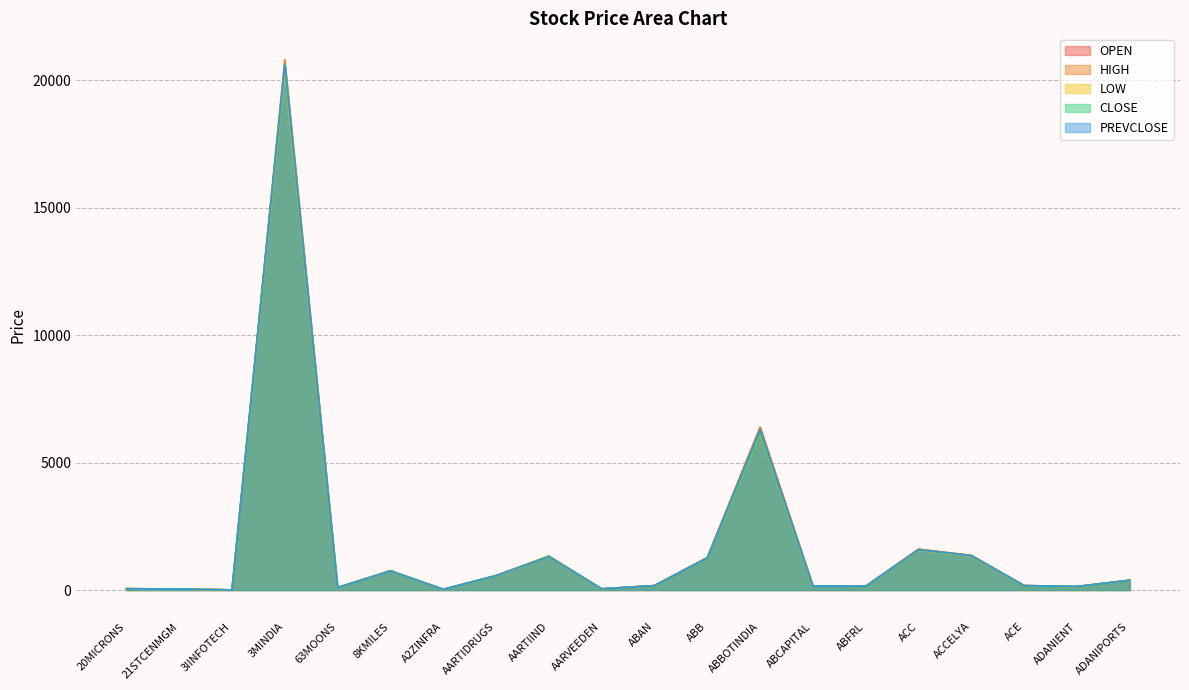

What is the difference between the maximum and minimum values in the PREVCLOSE series?

20585.3